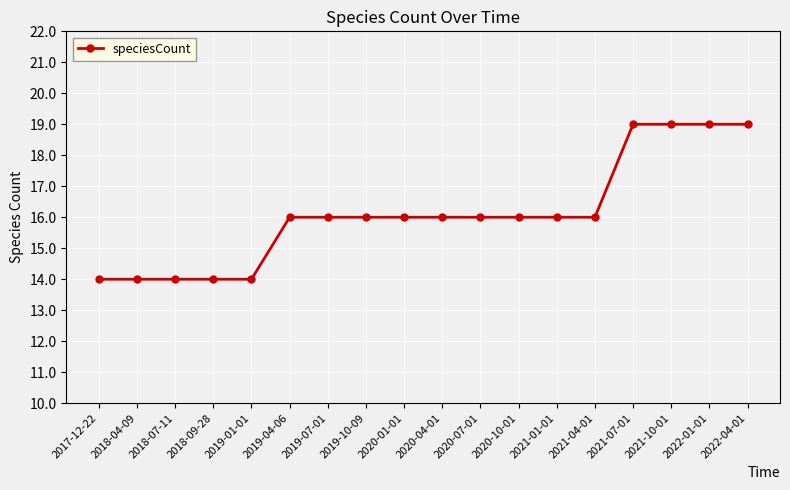

Reading left to right, what are all the values shown in this chart?

14	14	14	14	14	16	16	16	16	16	16	16	16	16	19	19	19	19